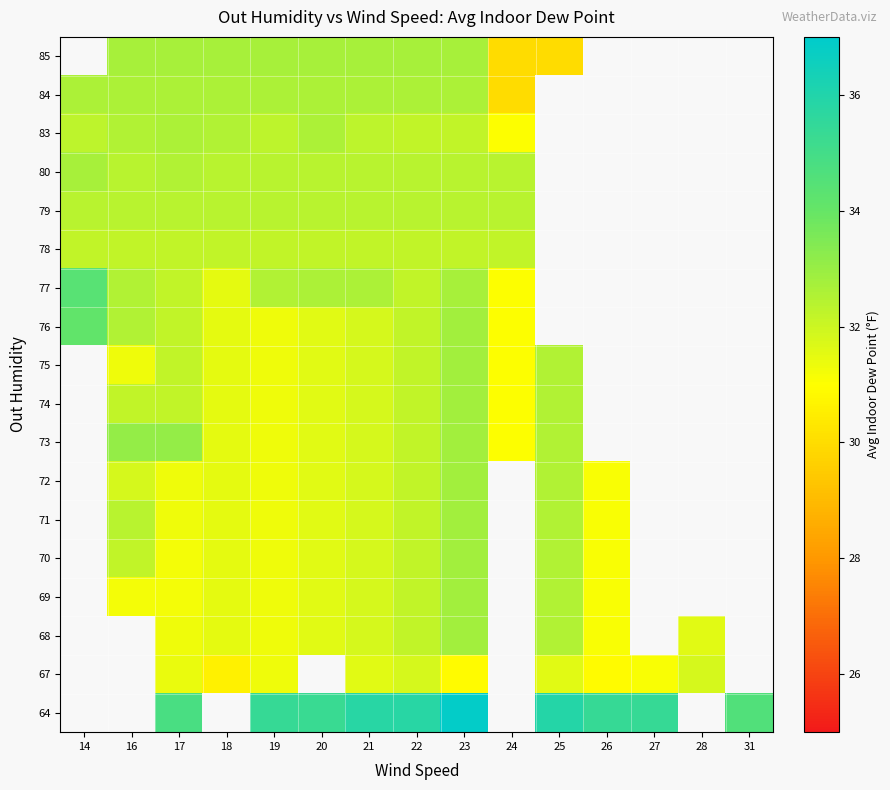

What is the sum of the 85 values at 18 and 22?

65.4